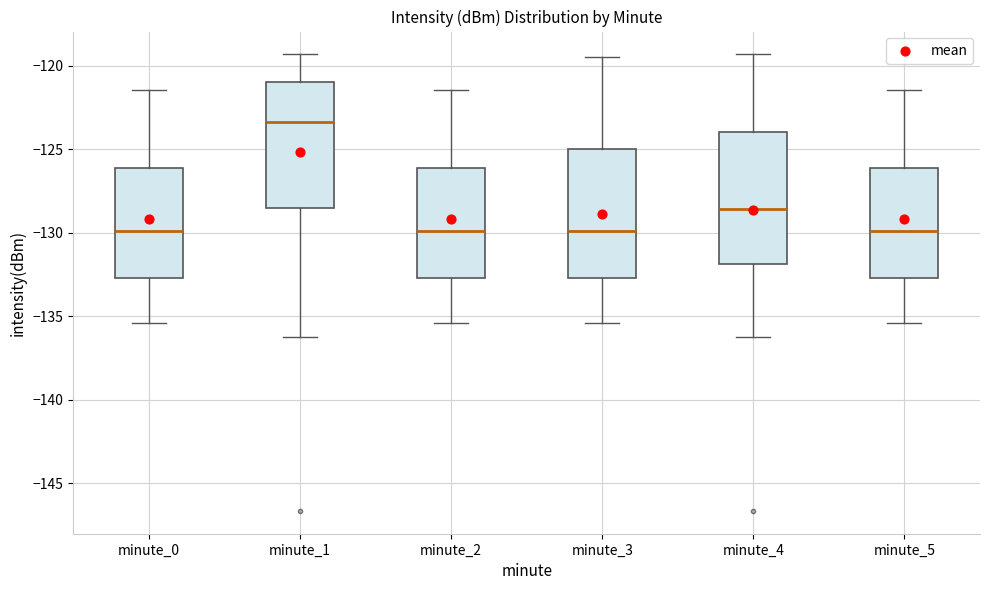

Reading left to right, read every box against the y-axis: the position of its median line, the range the box covers, and the ends of its whiskers. The values are not printed on the chart, so give them approximately, as read against the axis.

minute_0: median -130.0, box -132.5 to -126.0, whiskers -135.5 to -121.5
minute_1: median -123.5, box -128.5 to -121.0, whiskers -136.0 to -119.5
minute_2: median -130.0, box -132.5 to -126.0, whiskers -135.5 to -121.5
minute_3: median -130.0, box -132.5 to -125.0, whiskers -135.5 to -119.5
minute_4: median -128.5, box -132.0 to -124.0, whiskers -136.0 to -119.5
minute_5: median -130.0, box -132.5 to -126.0, whiskers -135.5 to -121.5